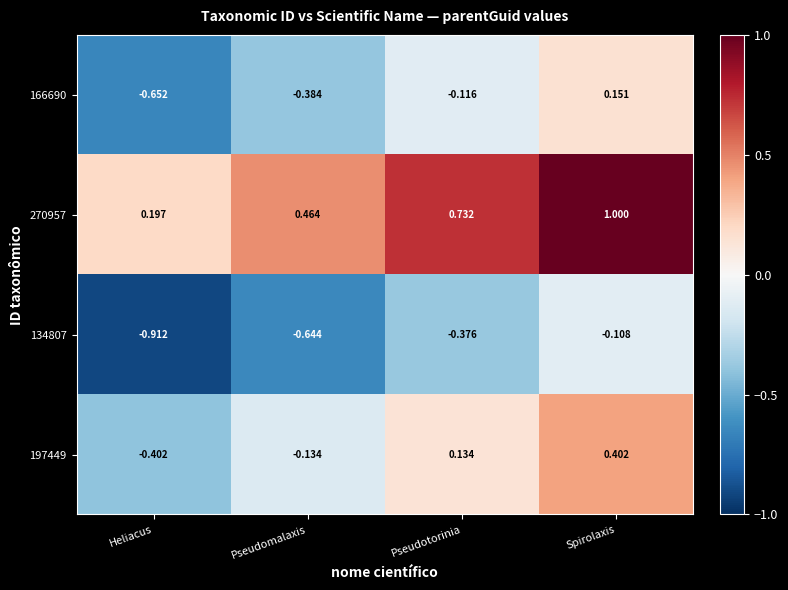

At which category is the sum across all series the highest?

Spirolaxis